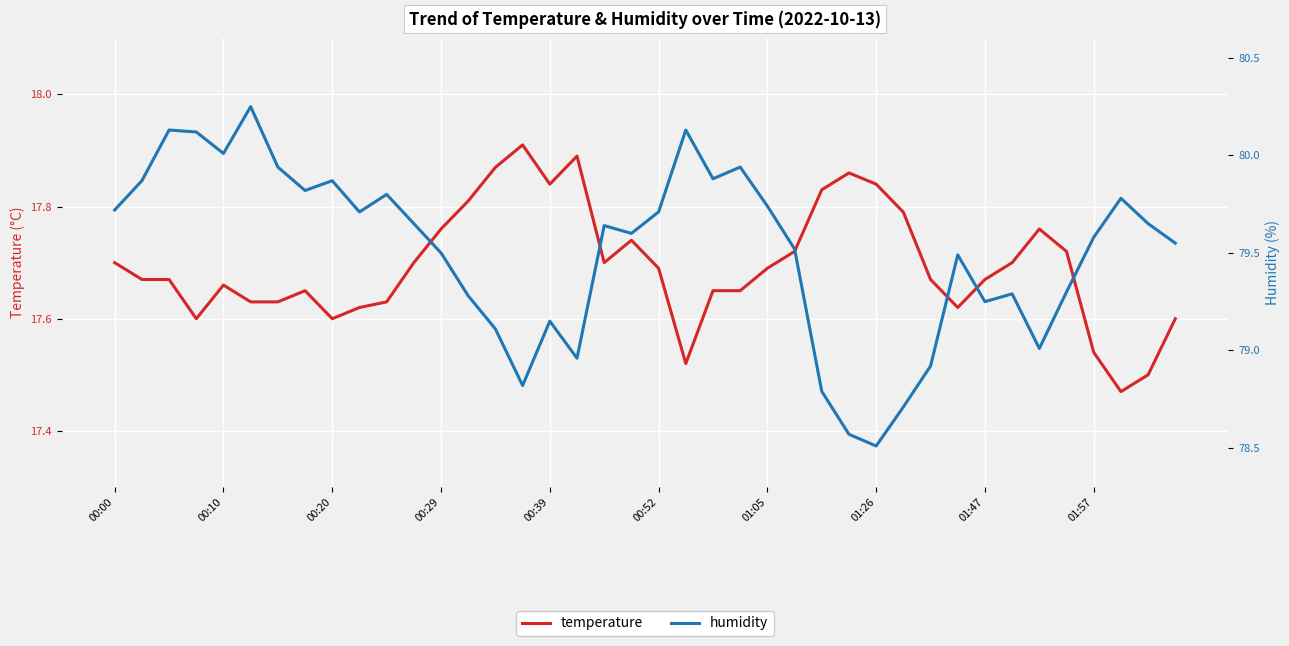

What is the total value across all series at 30?

96.6